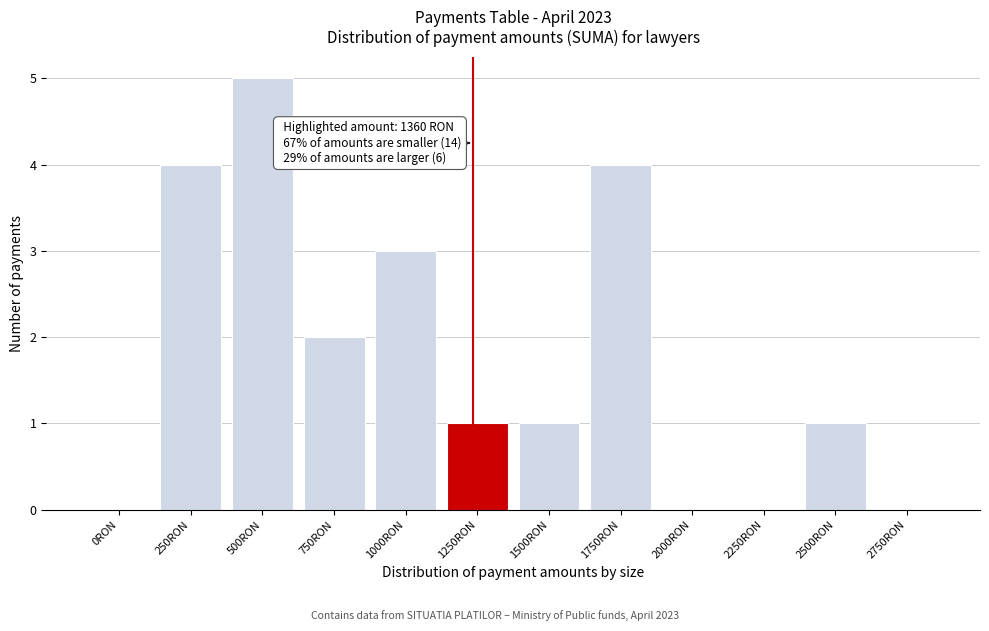

Reading left to right, extract all data points from this chart.

0RON=0	250RON=4	500RON=5	750RON=2	1000RON=3	1250RON=1	1500RON=1	1750RON=4	2000RON=0	2250RON=0	2500RON=1	2750RON=0